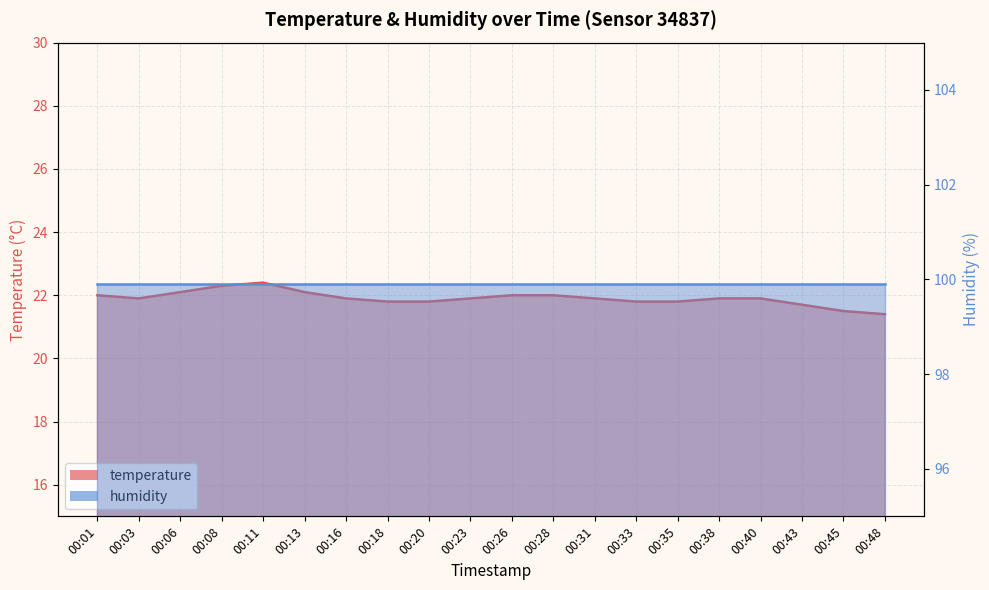

Reading left to right, extract all data points from this chart.

22.0	21.9	22.1	22.3	22.4	22.1	21.9	21.8	21.8	21.9	22.0	22.0	21.9	21.8	21.8	21.9	21.9	21.7	21.5	21.4